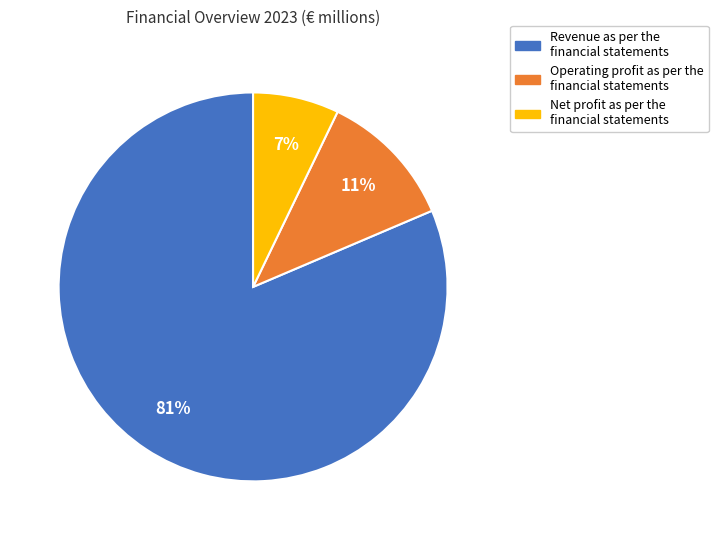

What percentage is the Net profit as per the financial statements slice, to the nearest percent?

7%